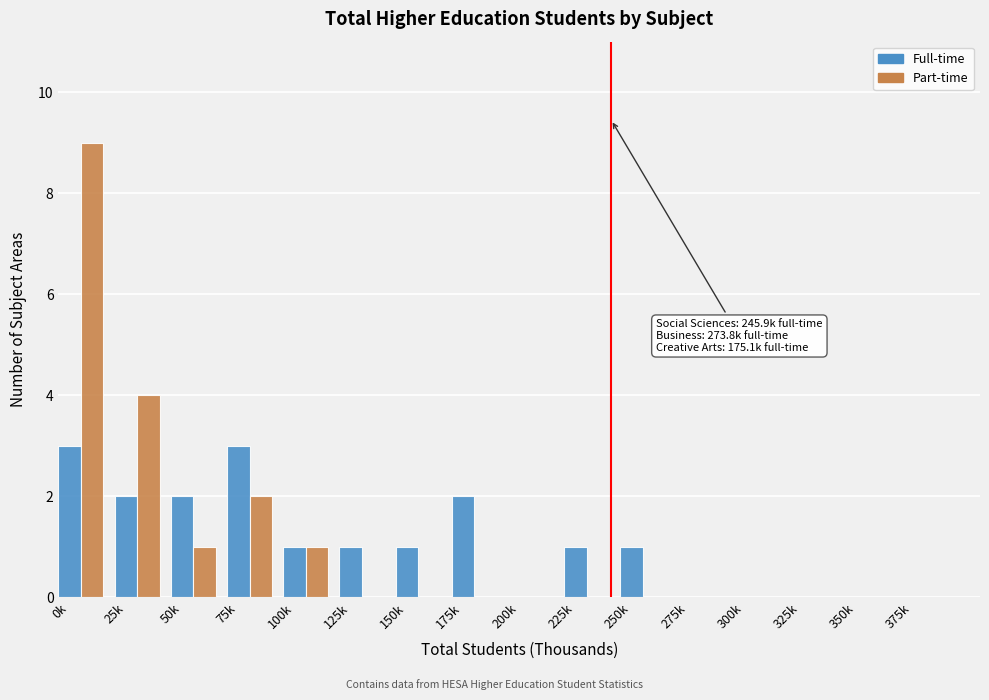

At which category is the sum across all series the highest?

0k